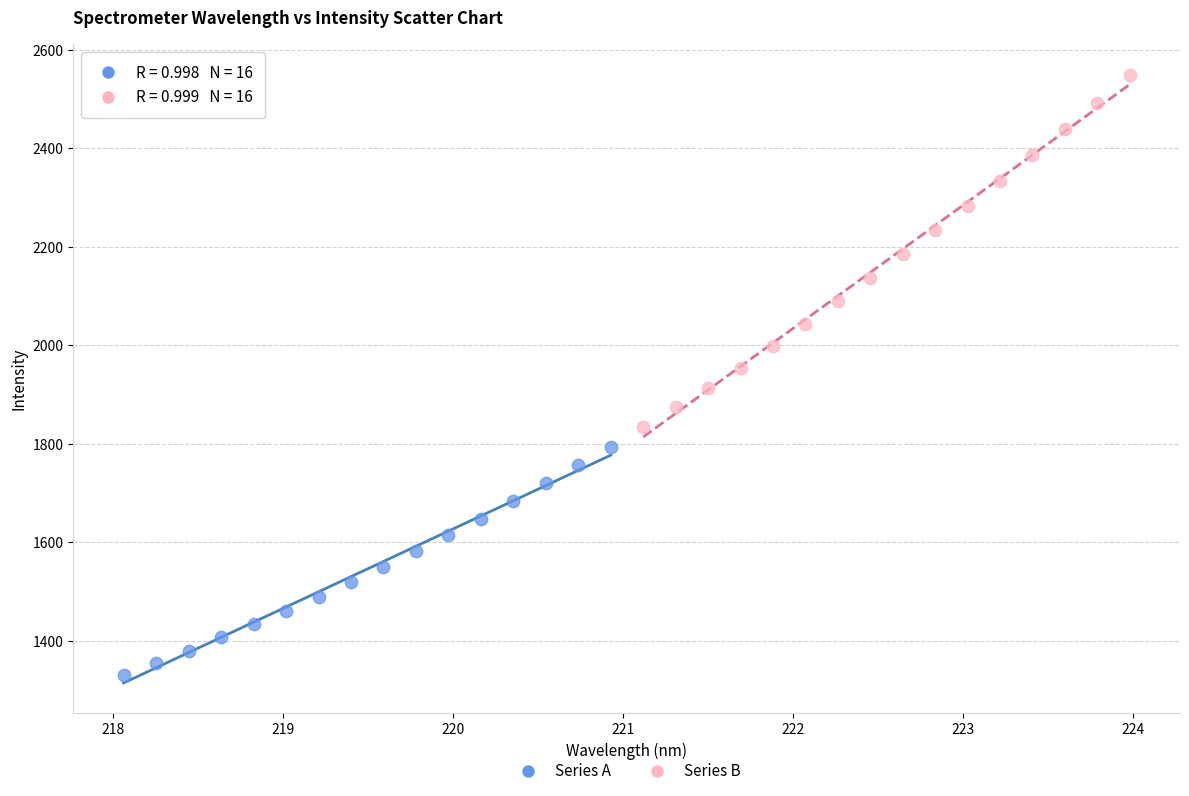

Which series has the largest Y range (max minus min)?

Series B